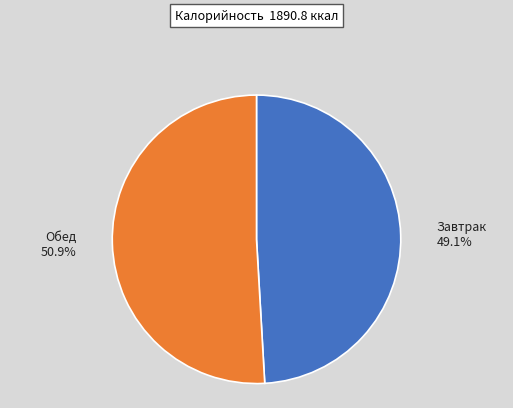

Is there any slice that represents more than half of the pie?

Yes